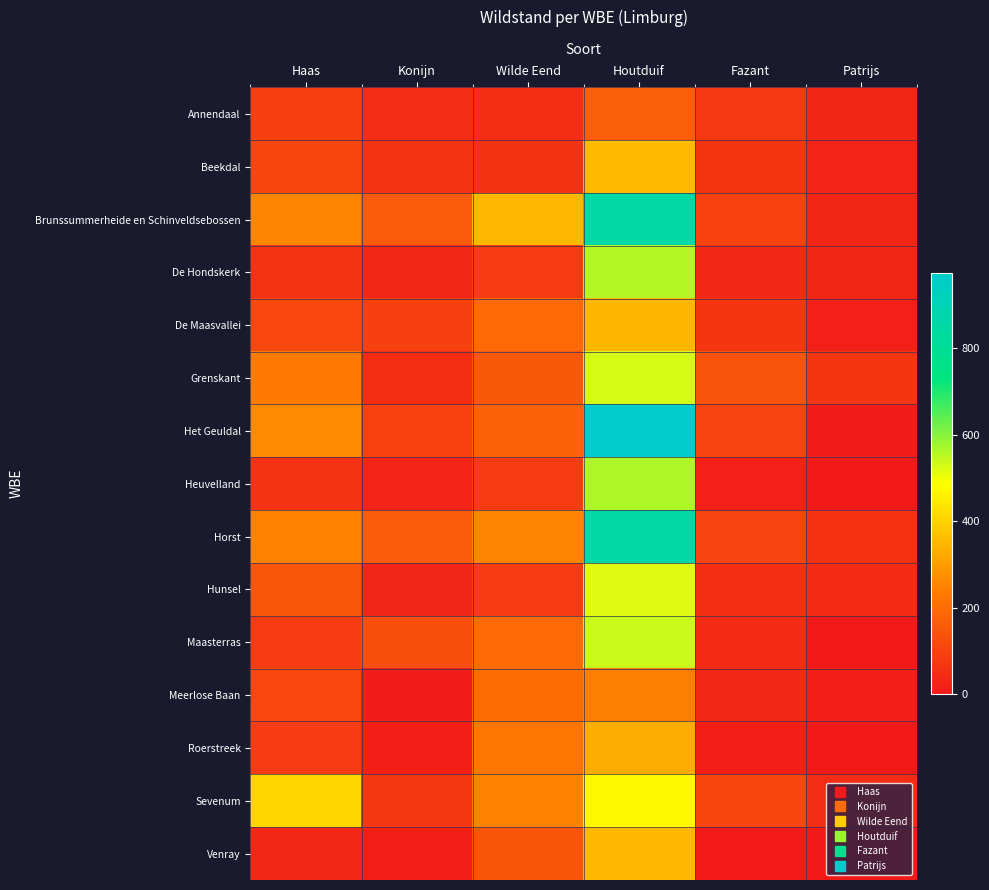

What is the maximum value shown in the chart?

973